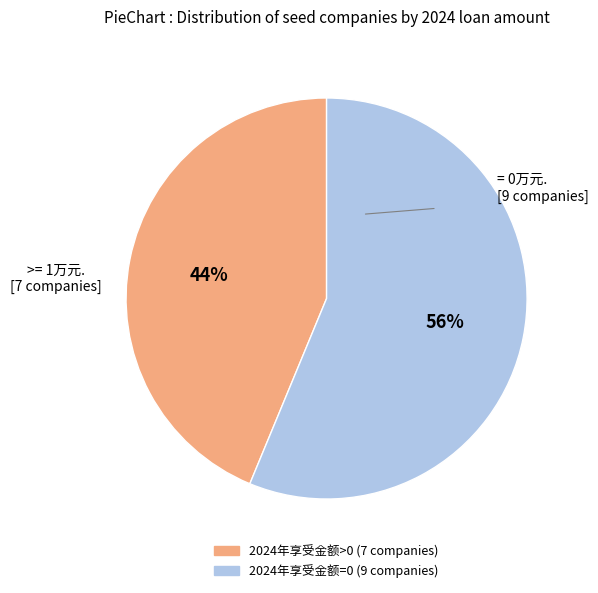

Is there a majority slice in this chart?

Yes